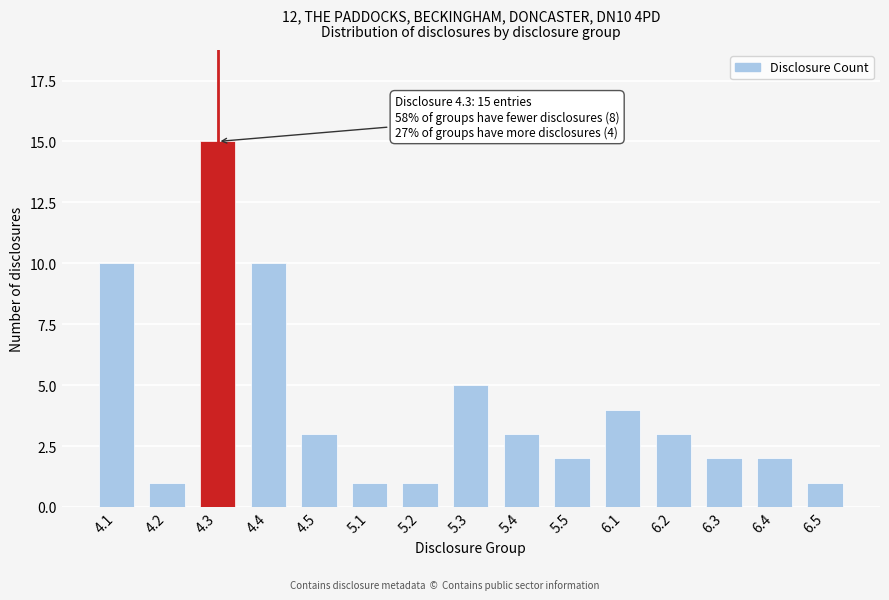

Reading left to right, extract all data points from this chart.

4.1=10	4.2=1	4.3=15	4.4=10	4.5=3	5.1=1	5.2=1	5.3=5	5.4=3	5.5=2	6.1=4	6.2=3	6.3=2	6.4=2	6.5=1